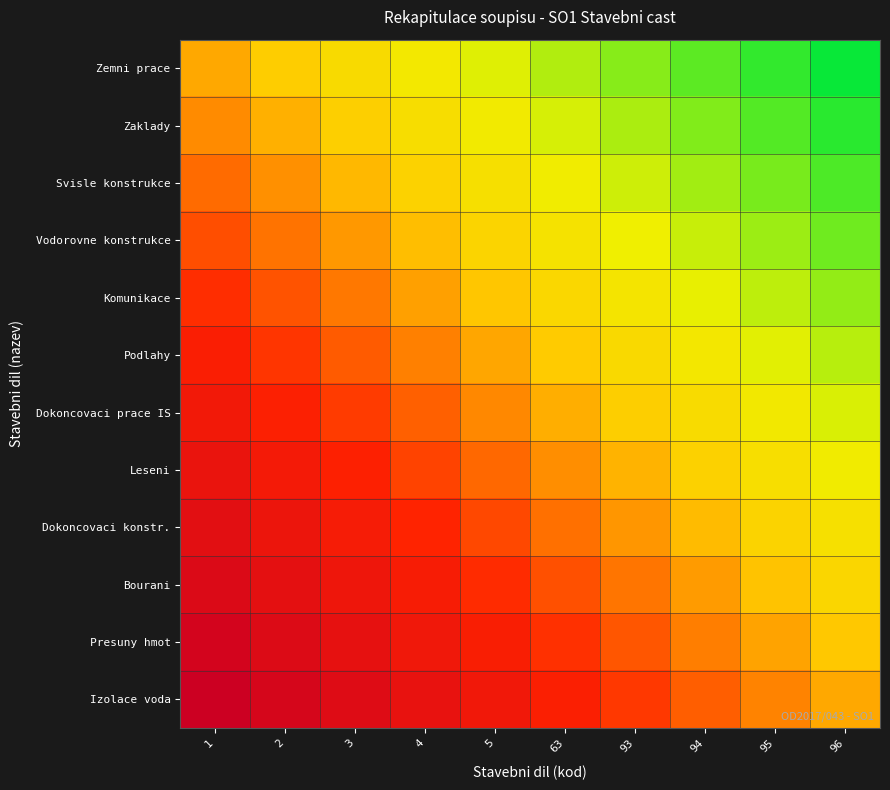

At how many categories does at least one series exceed 0?

9